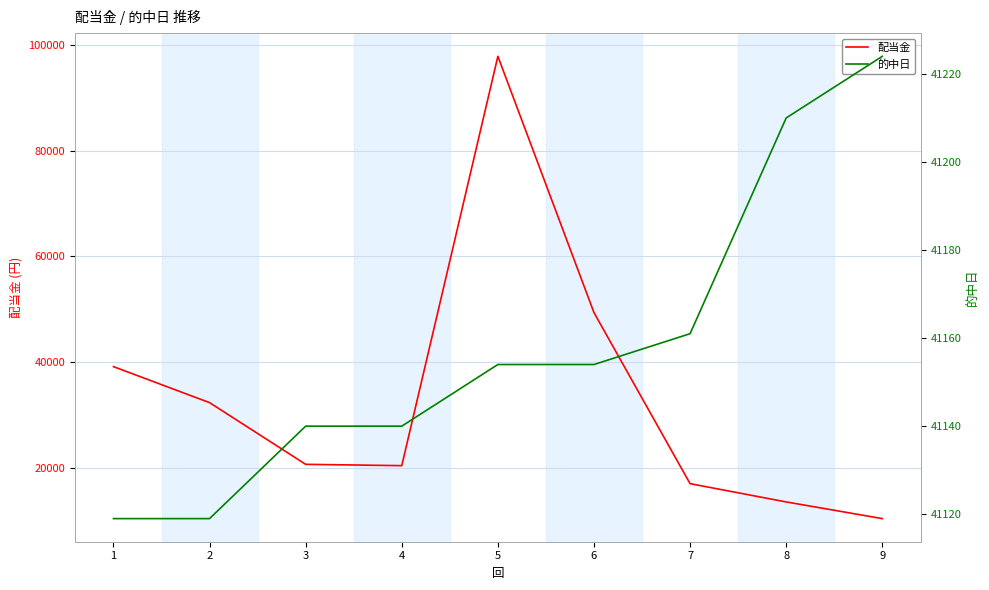

Is the value of 的中日 at 8 greater than the value of 配当金 at 8?

Yes